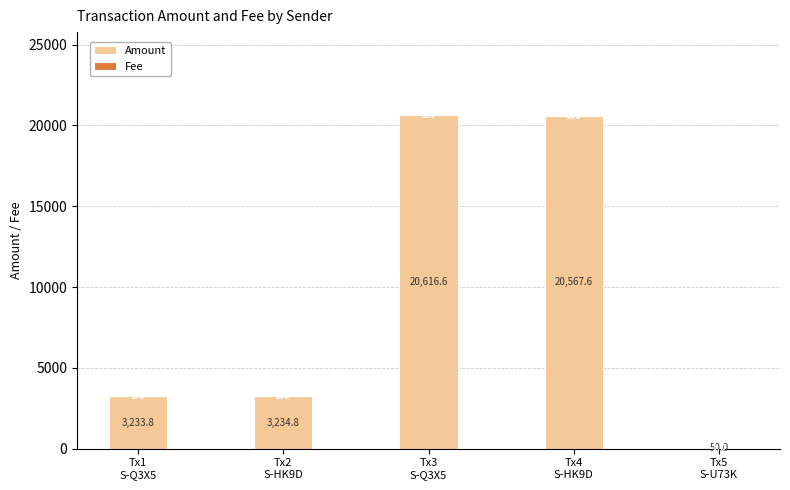

What is the highest value of the Amount series?

20616.6